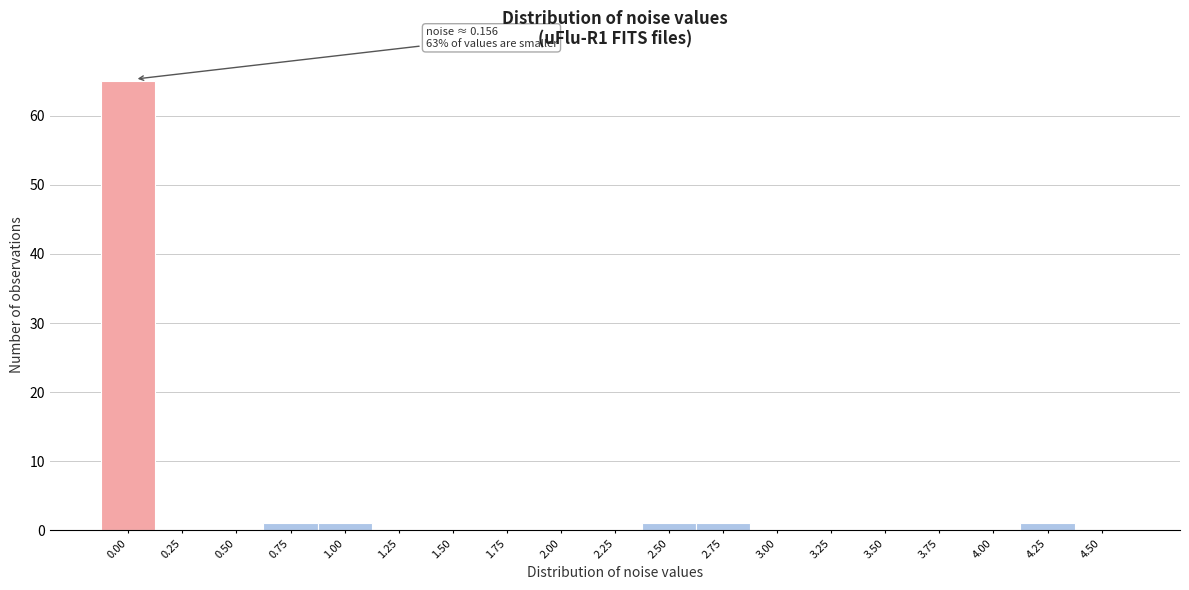

Reading right to left, list all the values displayed in this chart.

4.50=0	4.25=1	4.00=0	3.75=0	3.50=0	3.25=0	3.00=0	2.75=1	2.50=1	2.25=0	2.00=0	1.75=0	1.50=0	1.25=0	1.00=1	0.75=1	0.50=0	0.25=0	0.00=65